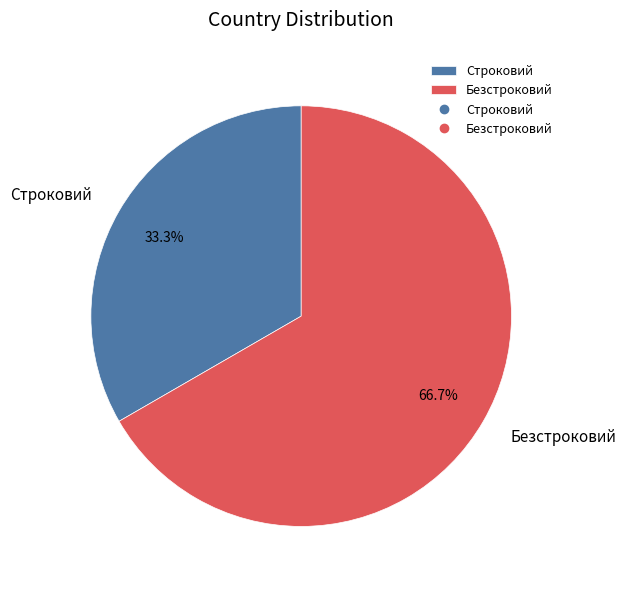

Is the sum of Строковий and Безстроковий greater than half?

Yes